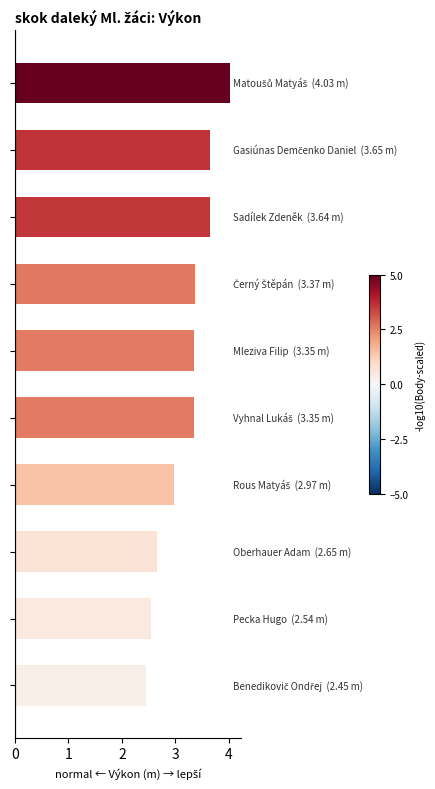

What is the average value?

3.2